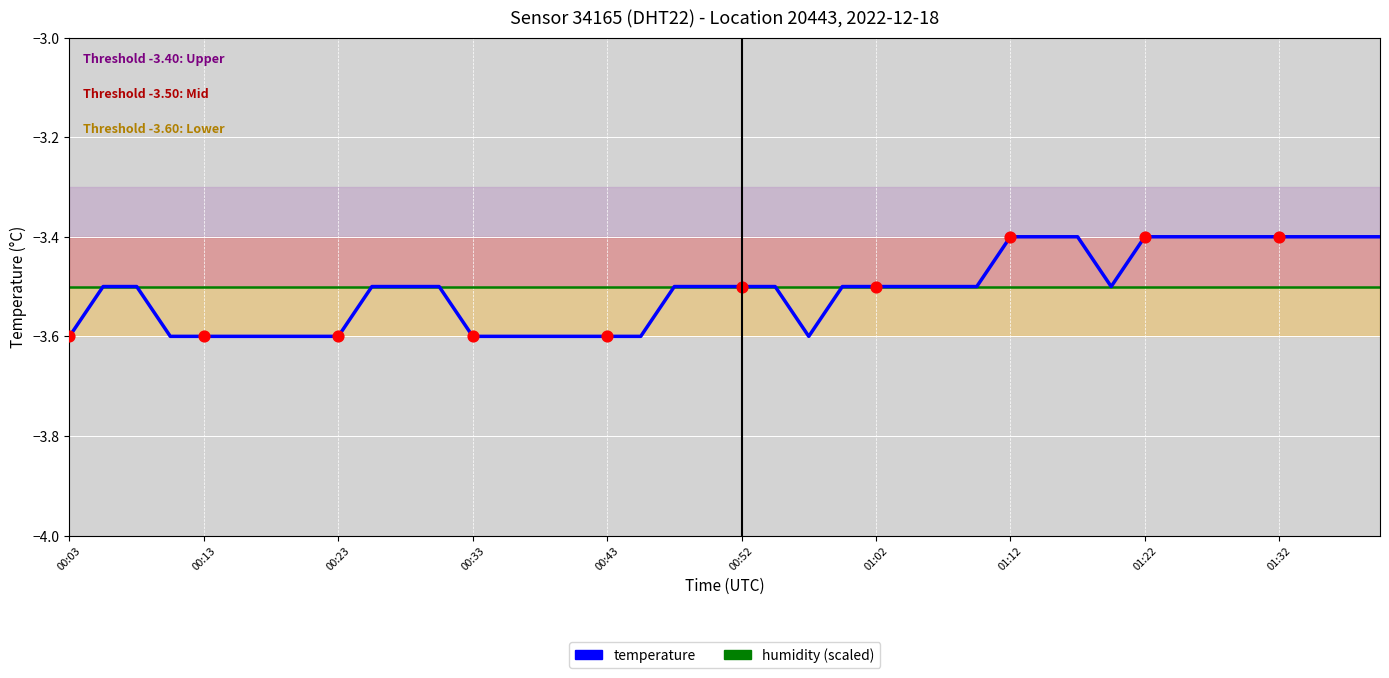

Which series has the largest range (max minus min)?

temperature